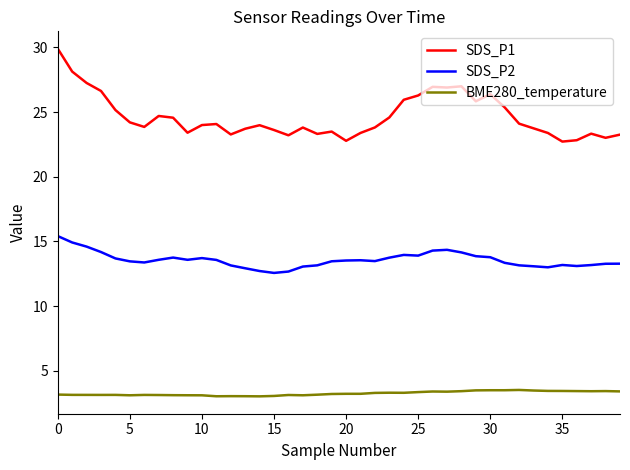

What is the greatest value displayed?

29.9